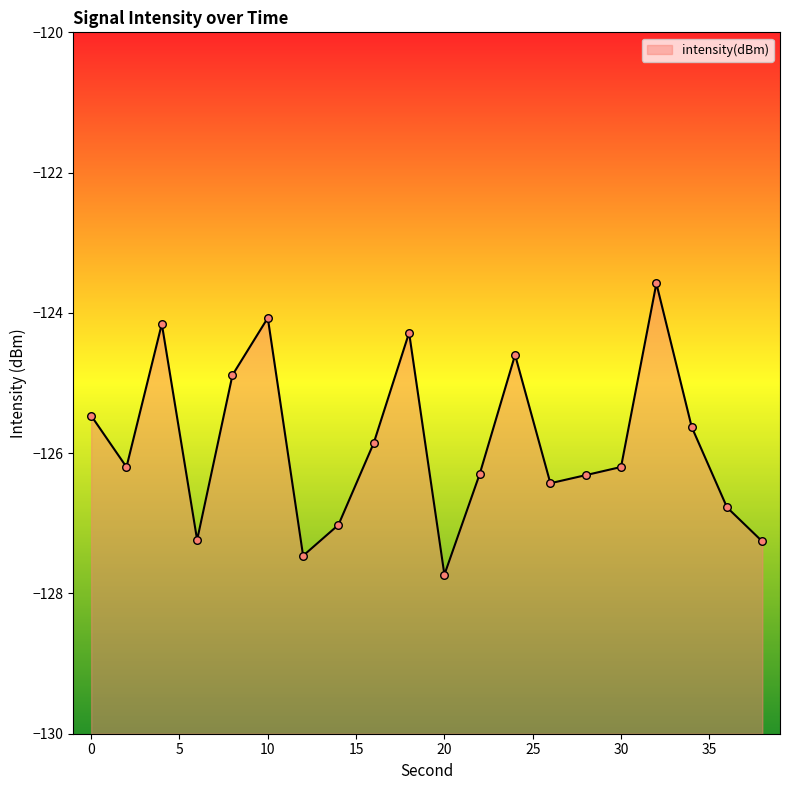

What is the change in value from 26 to 32?

+2.8